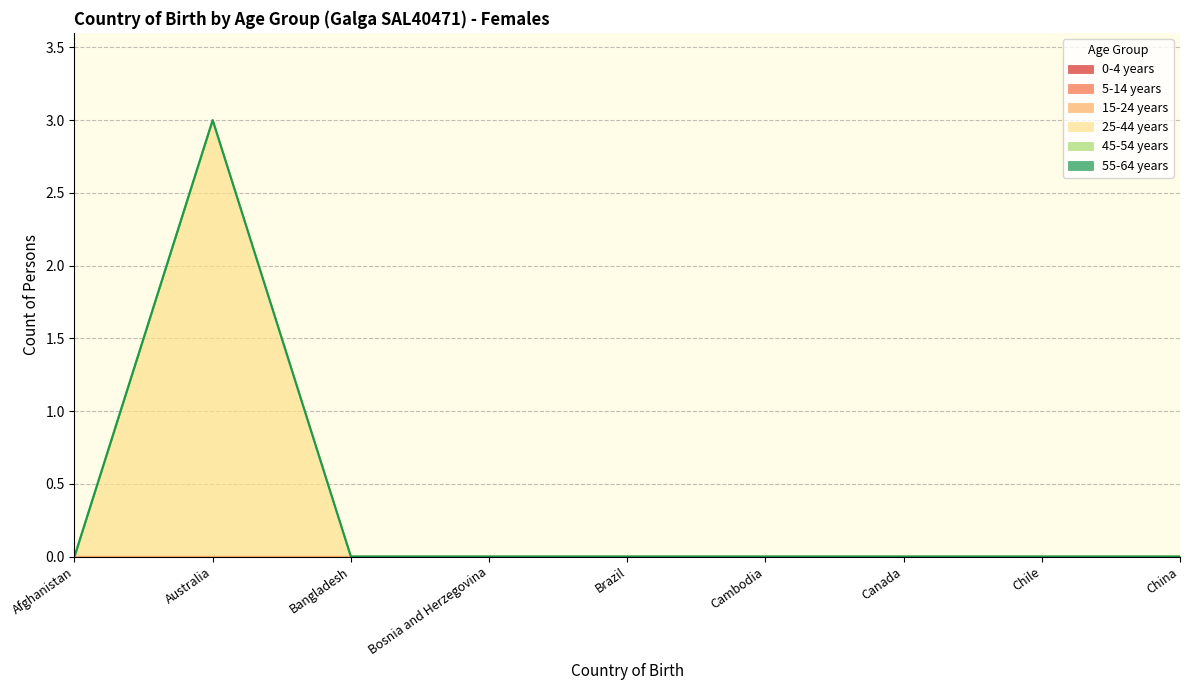

The 25-44 years series shows 0 at Chile. True or false?

True